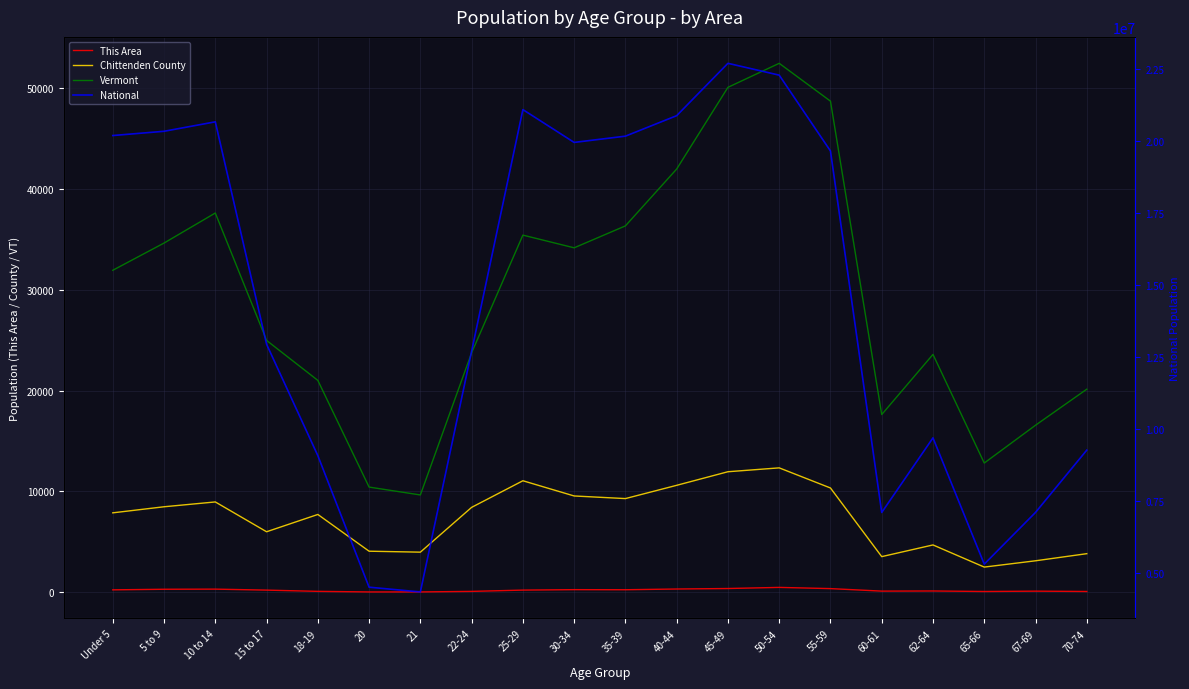

At which label is Chittenden County closest to 7416?

18-19